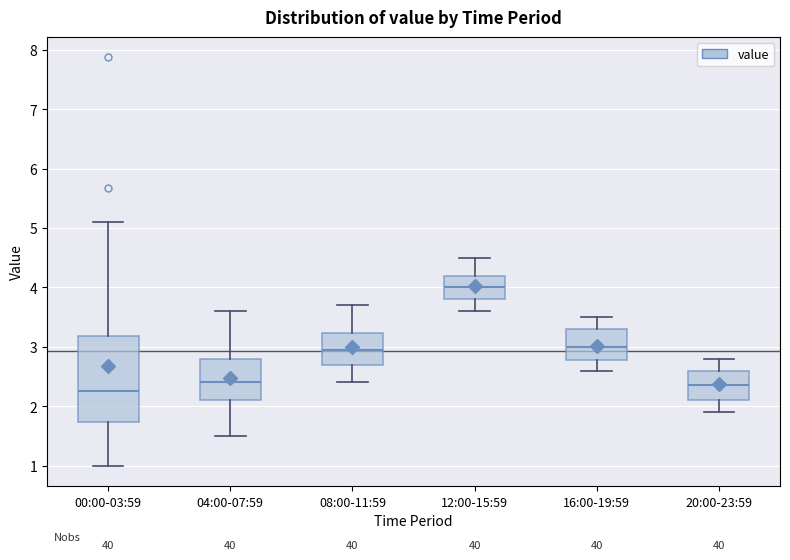

Comparing the boxes themselves (not the whiskers), which one is the tallest?

00:00-03:59